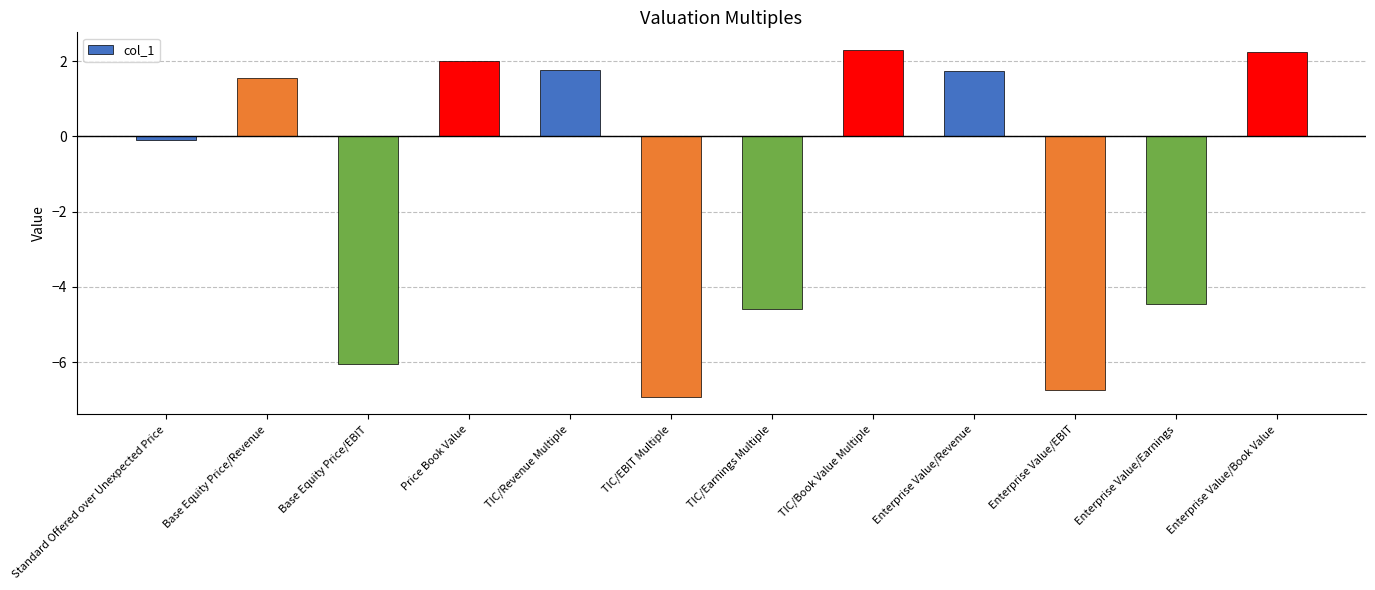

Where is the data nearest to the value -2?

Standard Offered over Unexpected Price